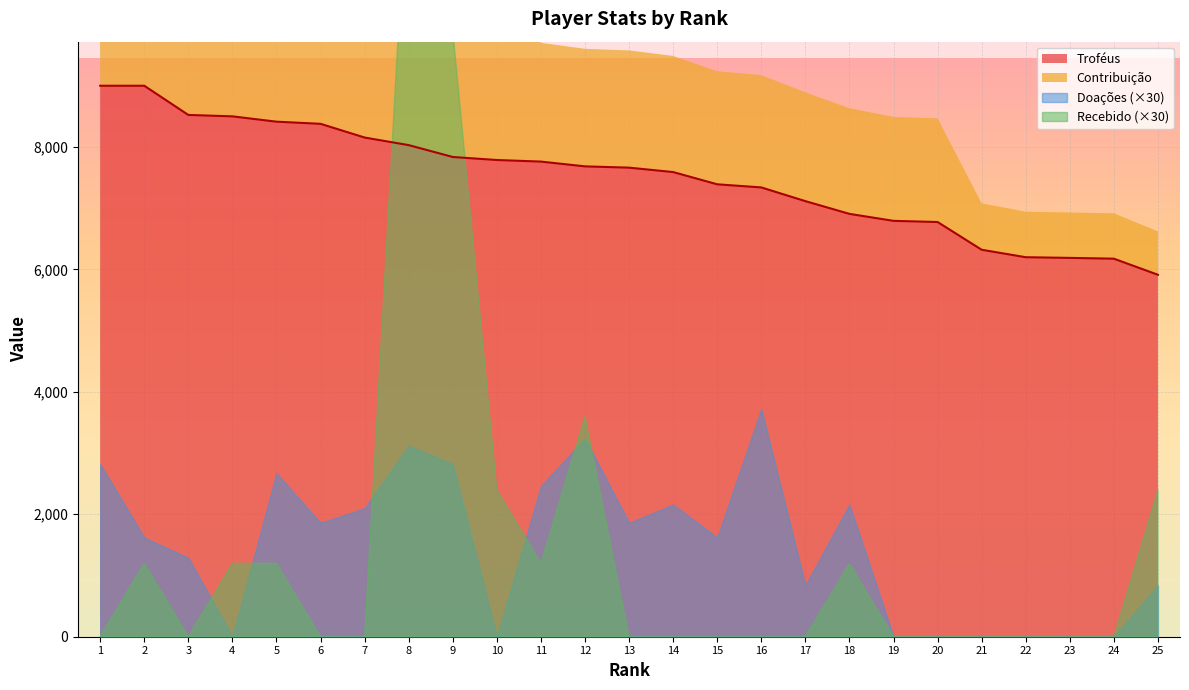

Which series has the widest spread of values?

Contribuição